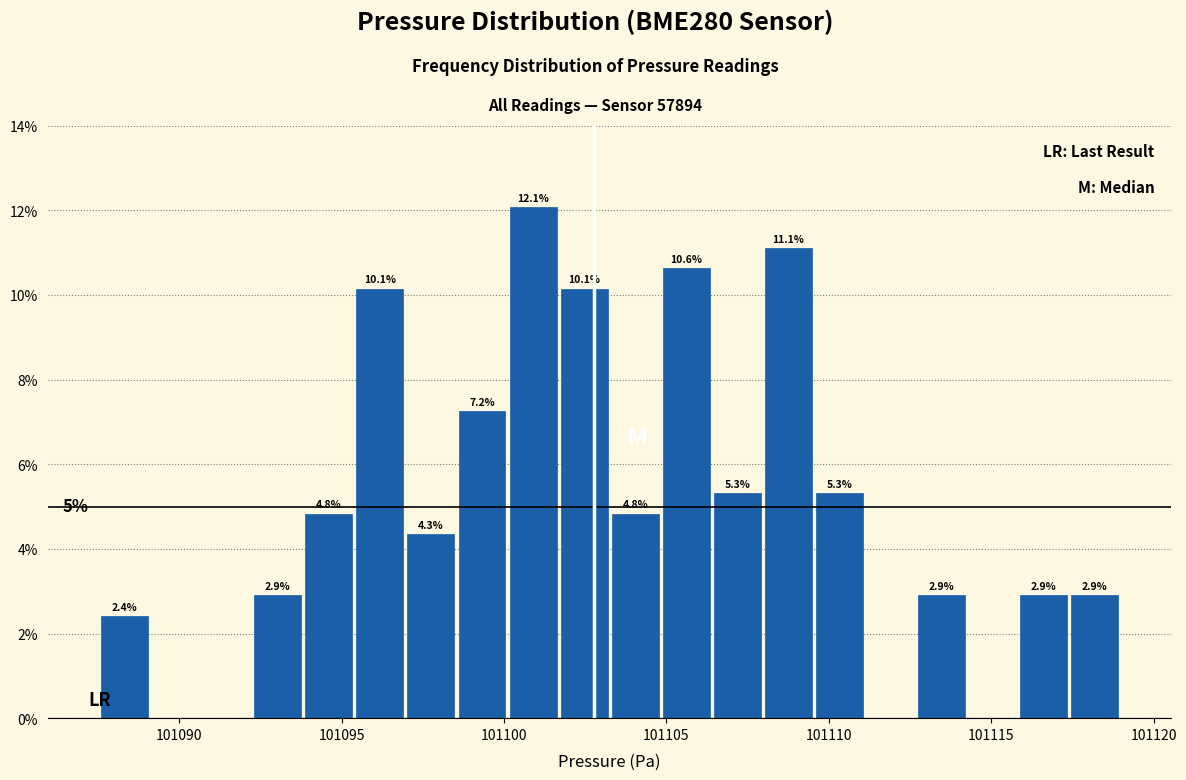

Read against the x-axis, roughly where is the centre of the tallest bar?

101101.0